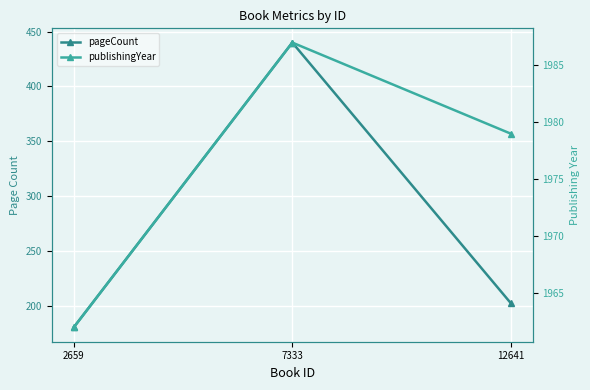

What is the spread (max minus min) of values at 7333?

1547